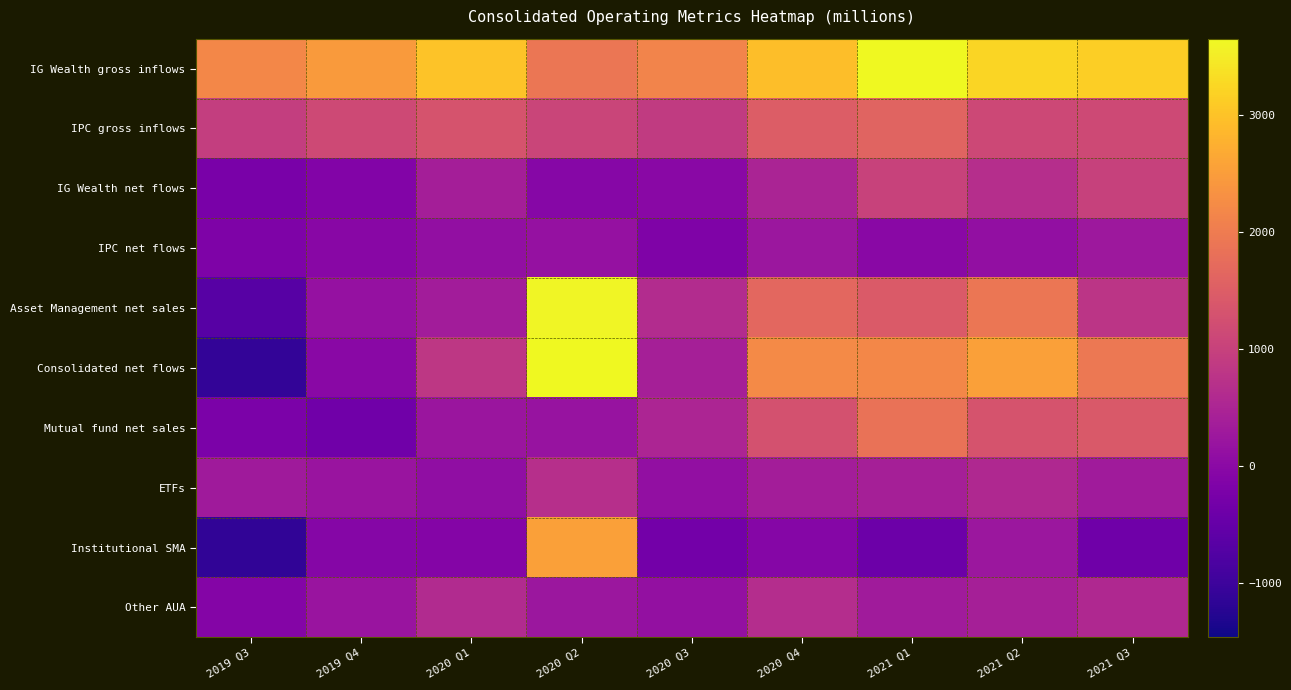

Which label corresponds to the largest value in the chart?

2020 Q2